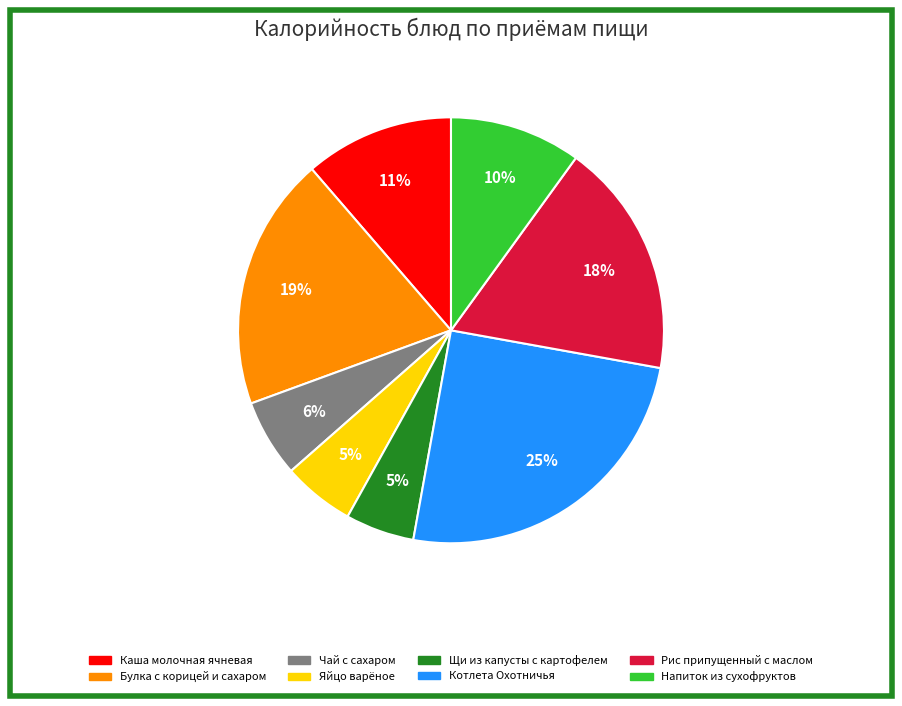

How many segments does this pie chart have?

8